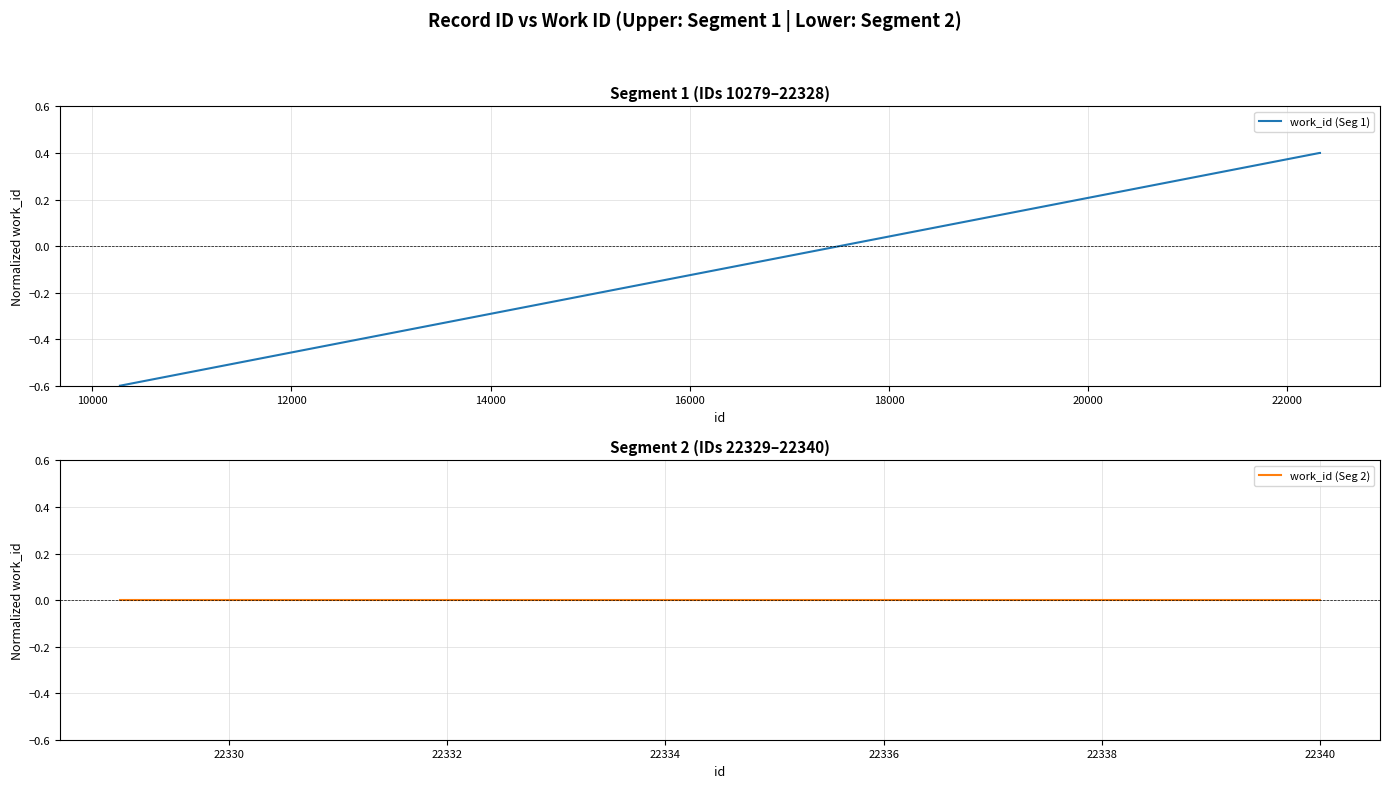

Which series ends up on top after the final intersection of work_id (Seg 1) and work_id (Seg 2)?

work_id (Seg 1)